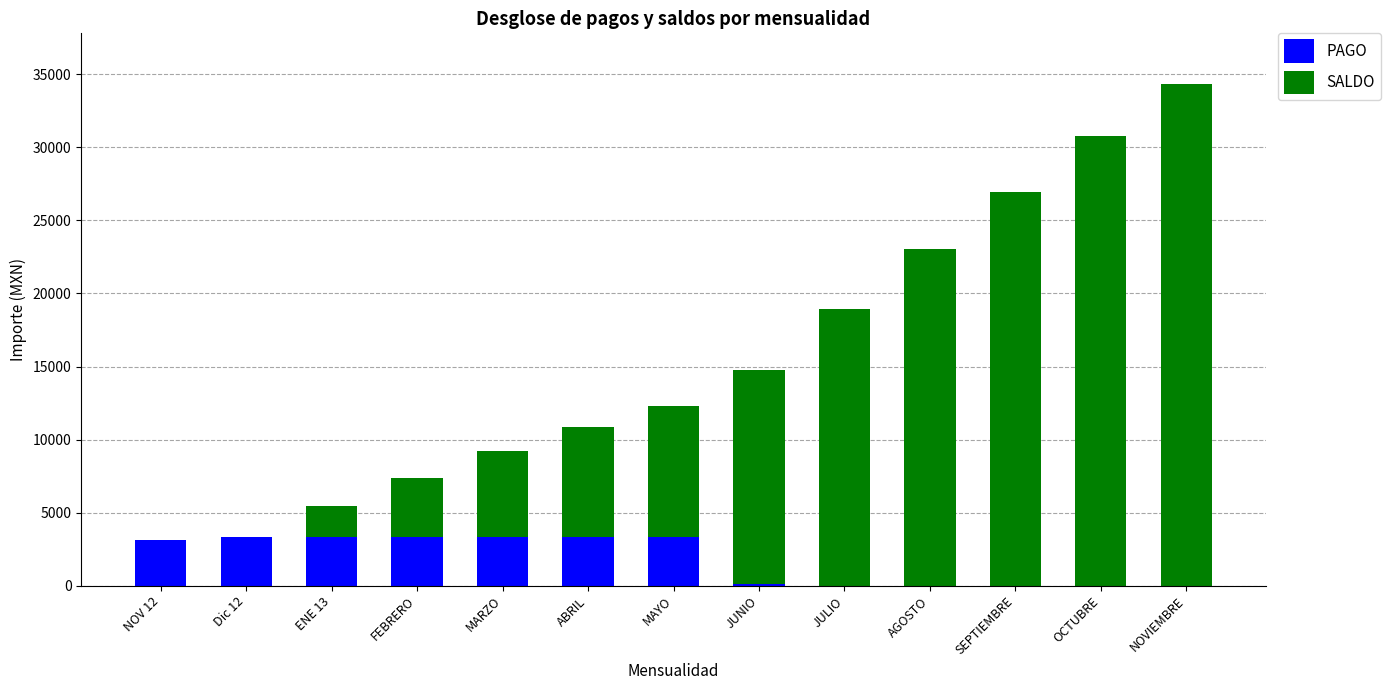

True or false: PAGO has a value of 4646 at MAYO.

False